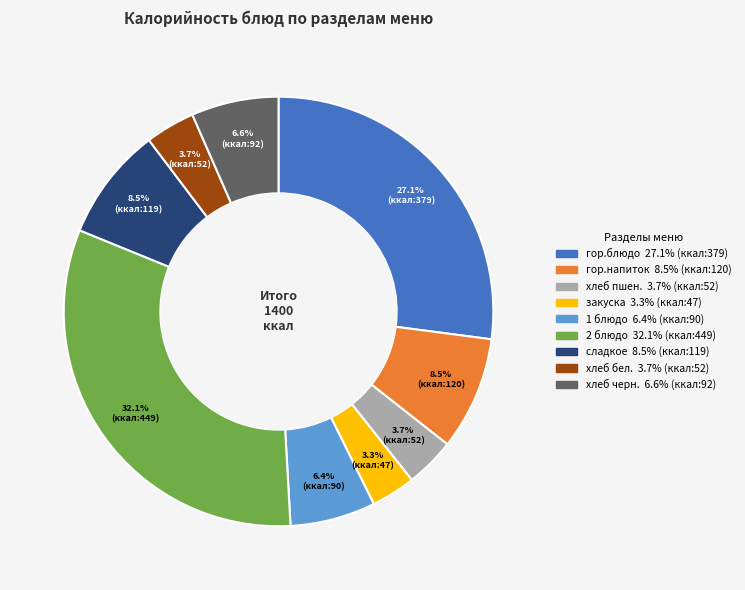

Does any single category account for the majority?

No